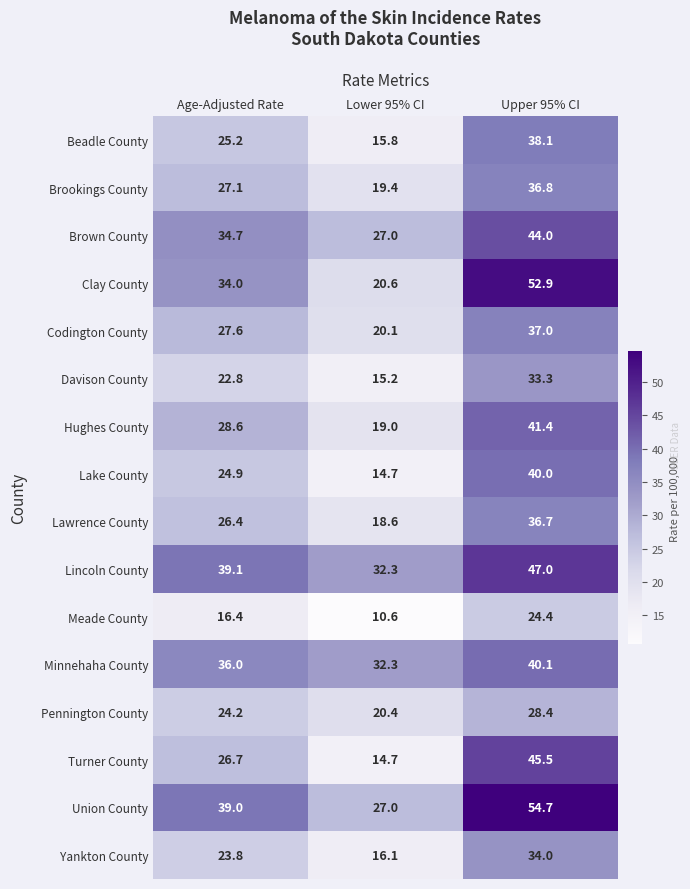

List the labels in order of Clay County value, smallest first.

Lower 95% CI, Age-Adjusted Rate, Upper 95% CI